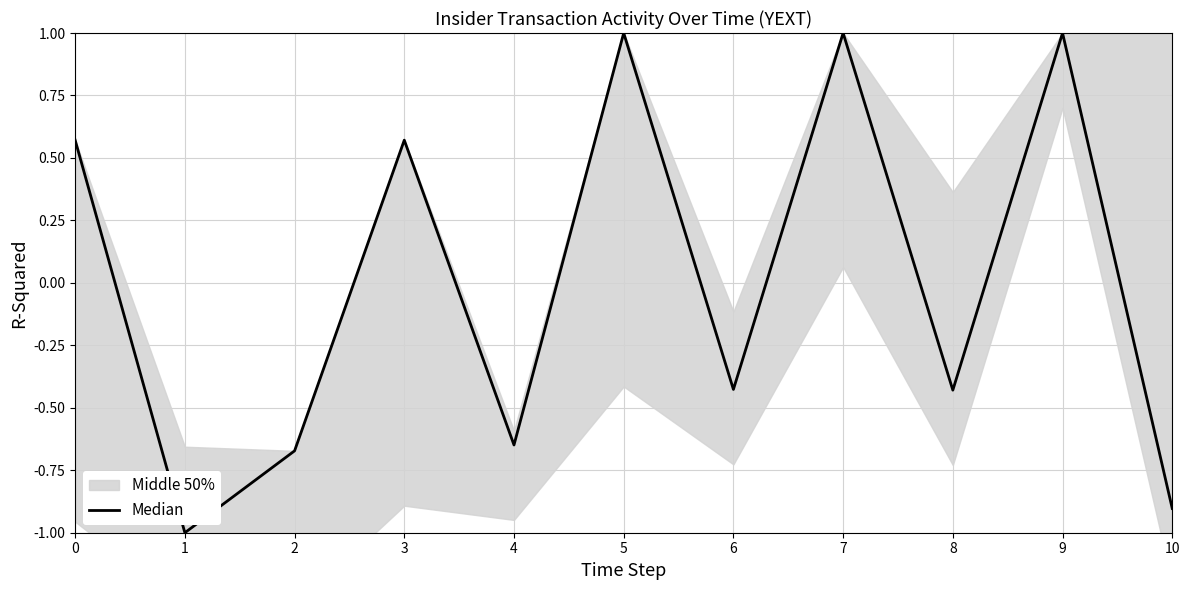

The value at 3 is 0.6. True or false?

True